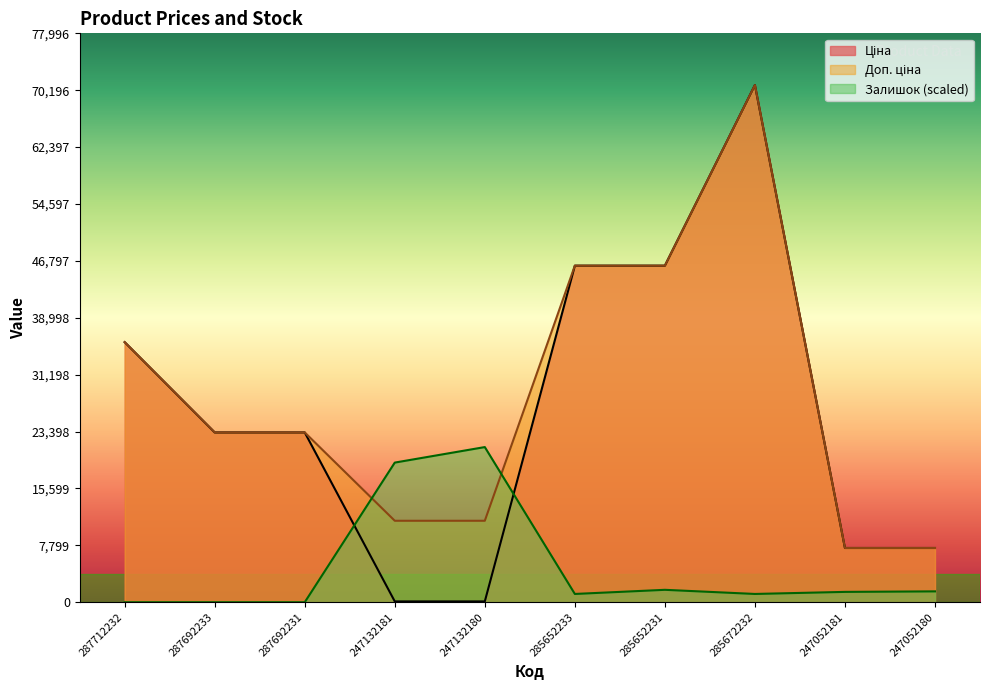

True or false: Ціна and Доп. ціна cross at least once.

False